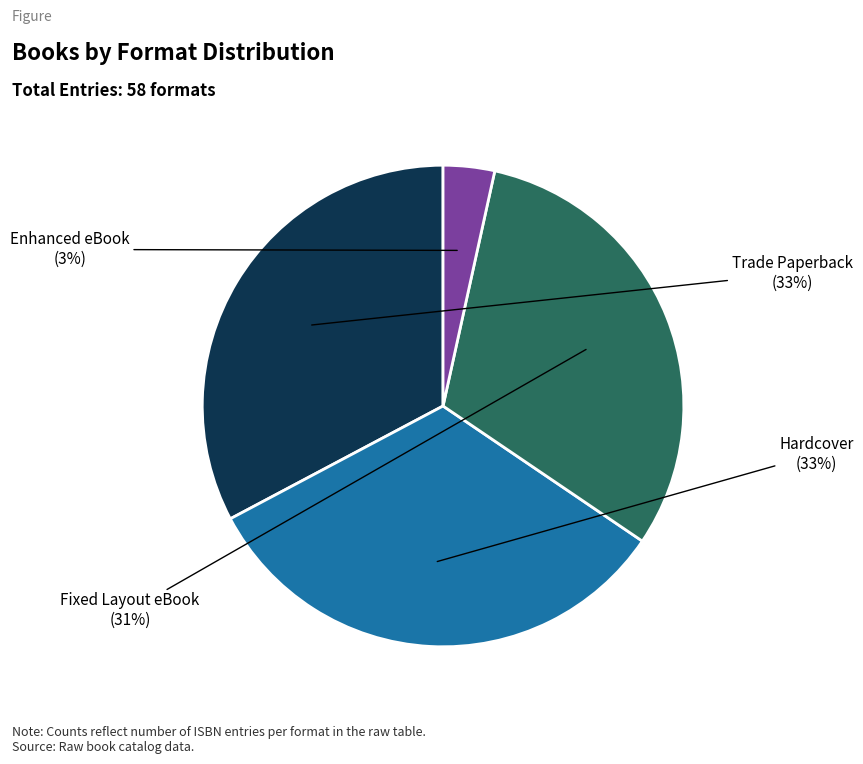

To the nearest percent, what is the average slice percentage?

25%